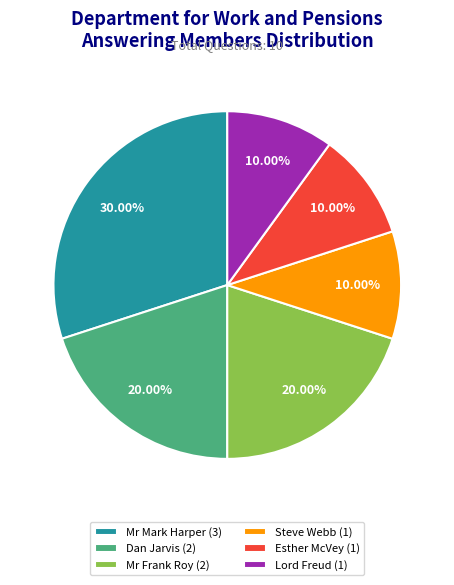

To the nearest percent, what portion does Esther McVey represent?

10%